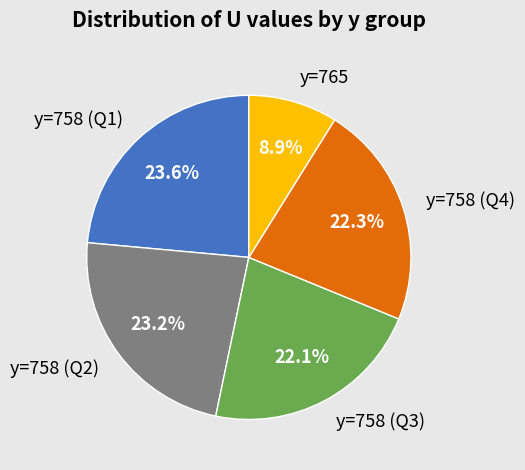

Between y=758 (Q2) and y=758 (Q4), which is larger?

y=758 (Q2)